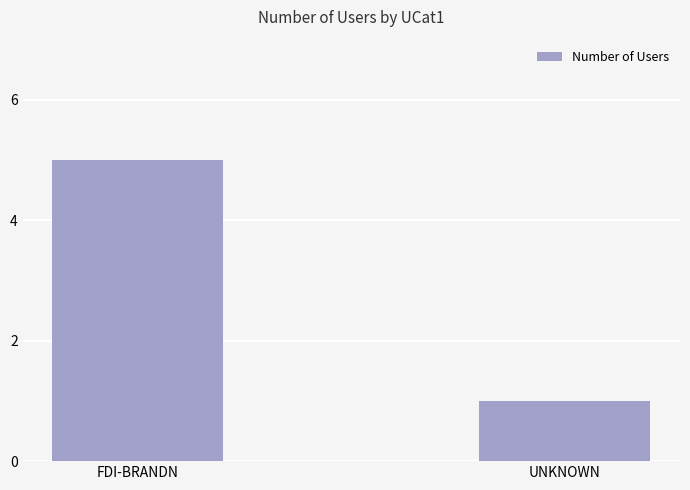

What is the difference between the values at UNKNOWN and FDI-BRANDN?

4